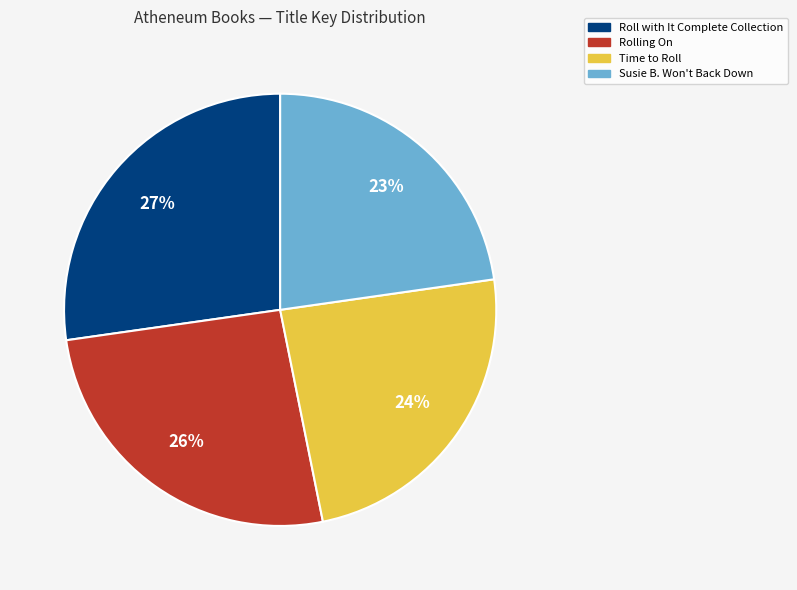

Does any single category account for the majority?

No